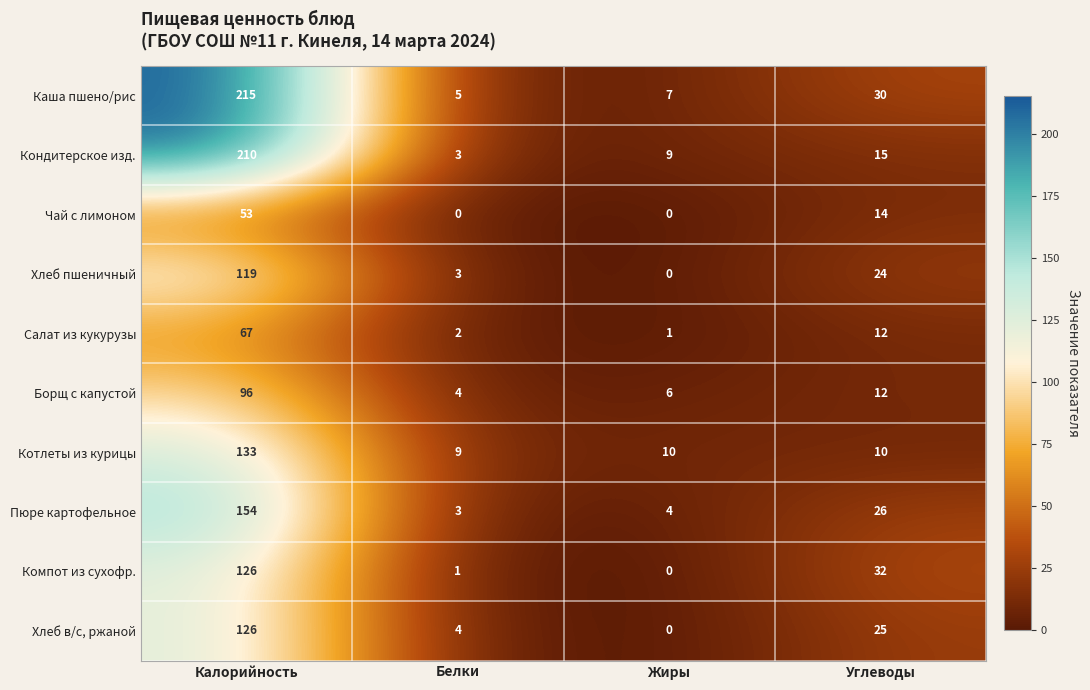

What is the sum of the Салат из кукурузы values at Жиры and Углеводы?

13